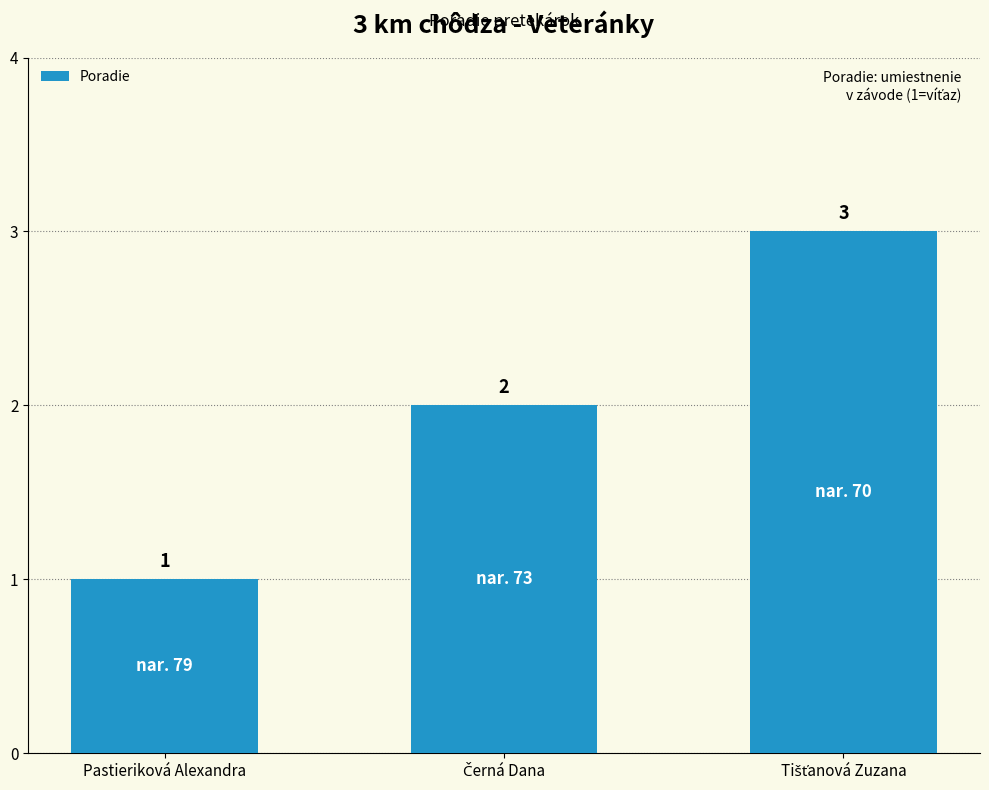

What is the label of the 3rd bar from the right?

Pastieriková Alexandra